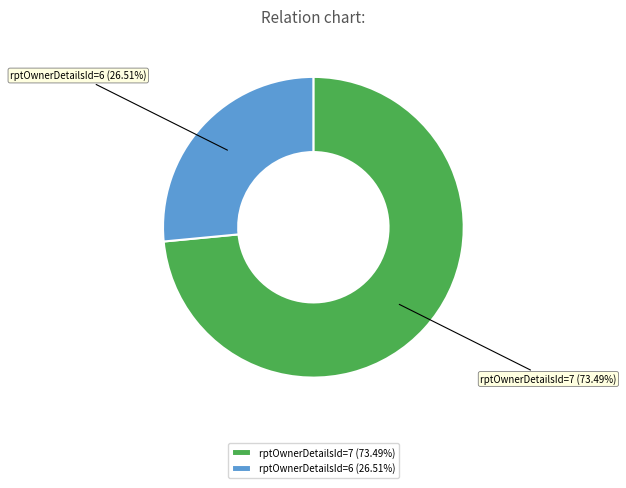

Count the number of slices in the pie.

2